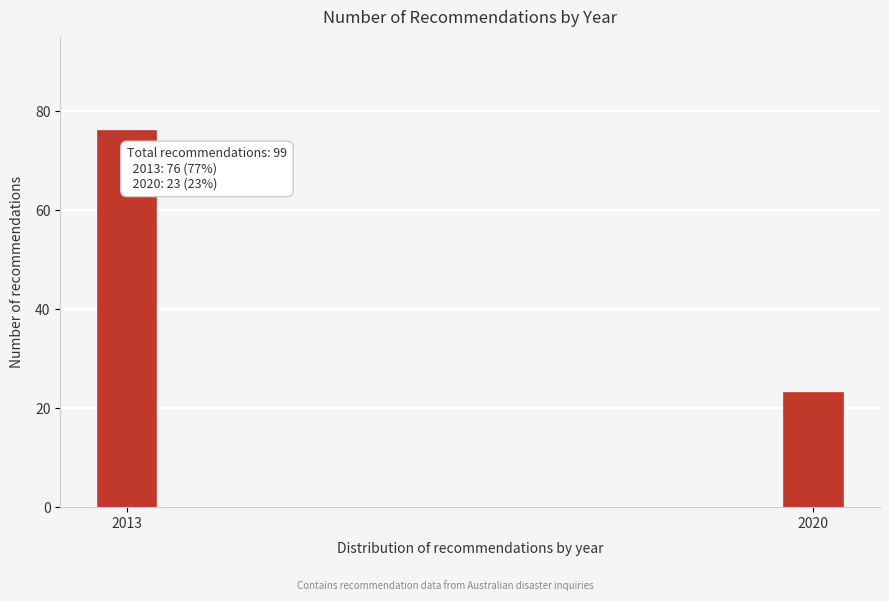

Reading right to left, transcribe all the data shown in this chart.

2020=23	2013=76